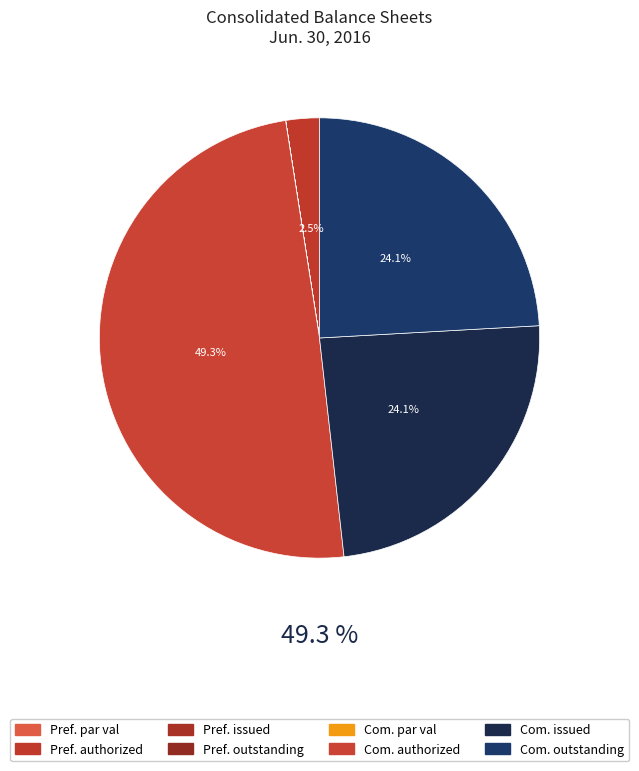

How many slices are in this pie chart?

8